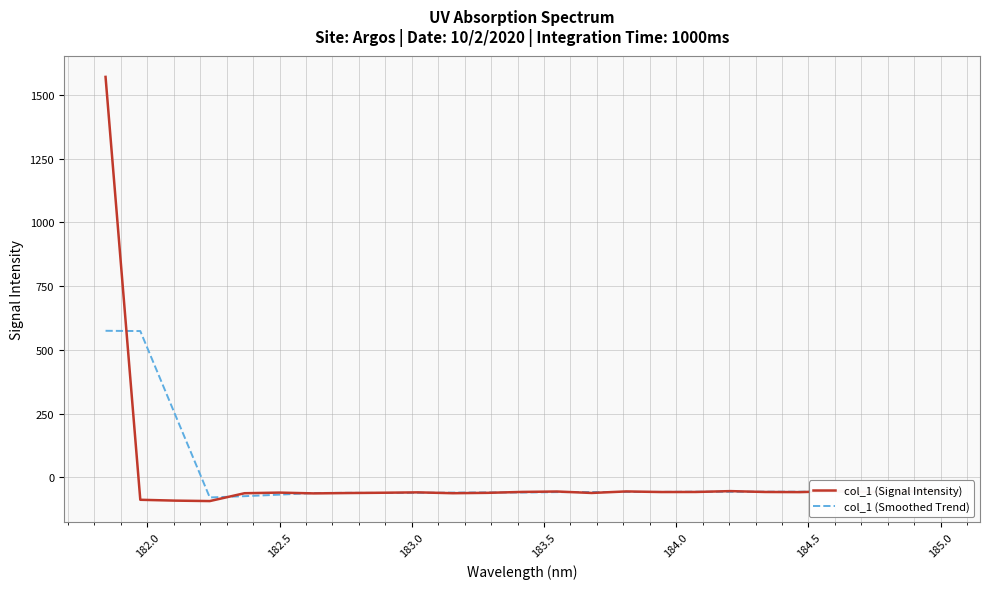

In col_1 (Signal Intensity), how many points are higher than both neighbors (excluding endpoints)?

6